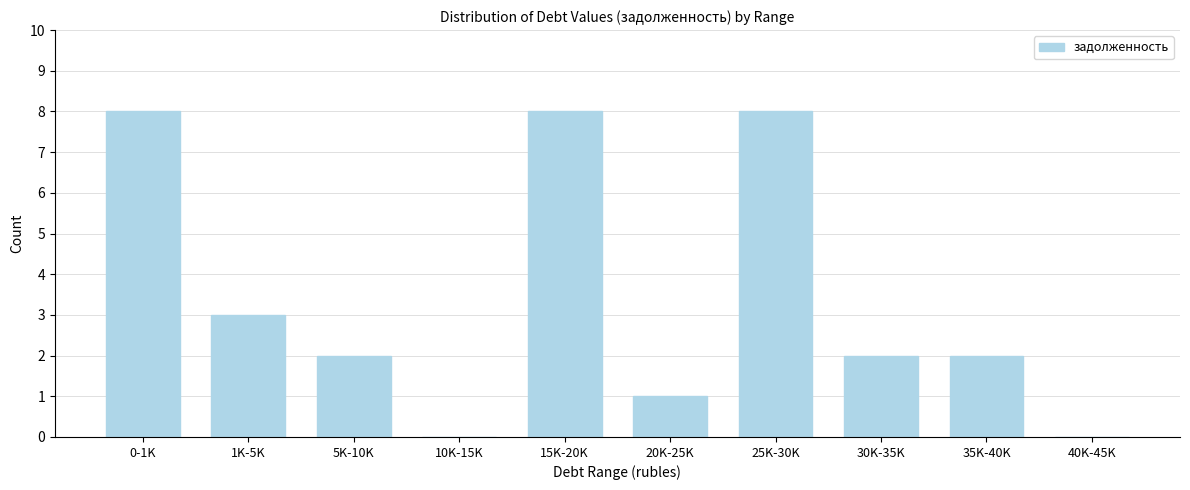

Reading left to right, what are all the values shown in this chart?

0-1K=8	1K-5K=3	5K-10K=2	10K-15K=0	15K-20K=8	20K-25K=1	25K-30K=8	30K-35K=2	35K-40K=2	40K-45K=0